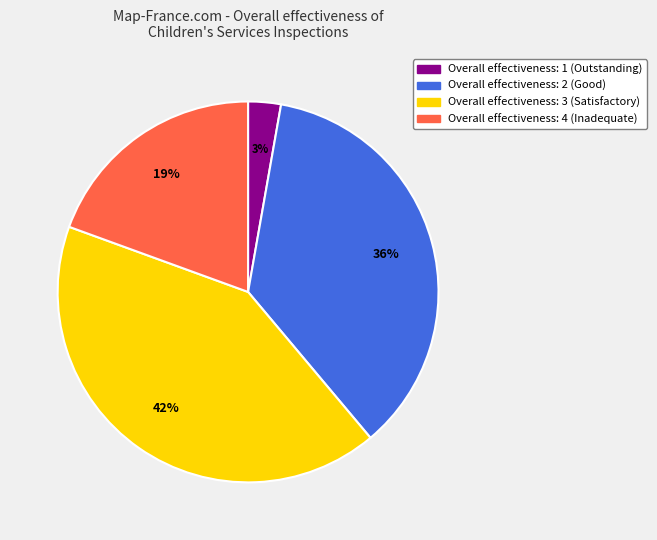

Is it true that Overall effectiveness: 2 (Good) is 46% of the pie?

False